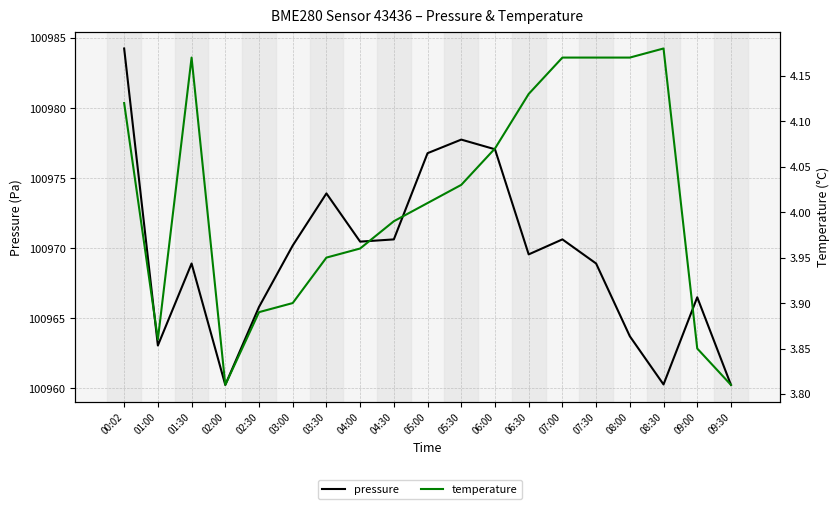

What is the average value of the pressure series?

100969.4